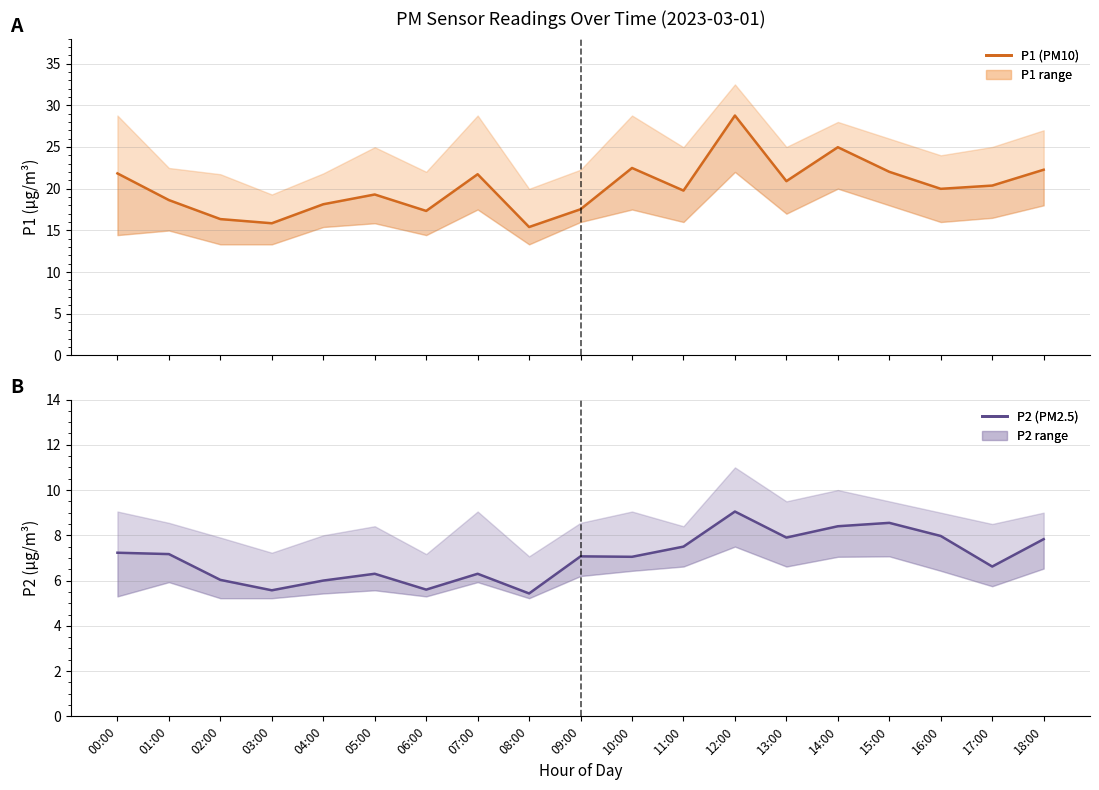

What is the value of the P1 point at the 18th from the left?

20.4